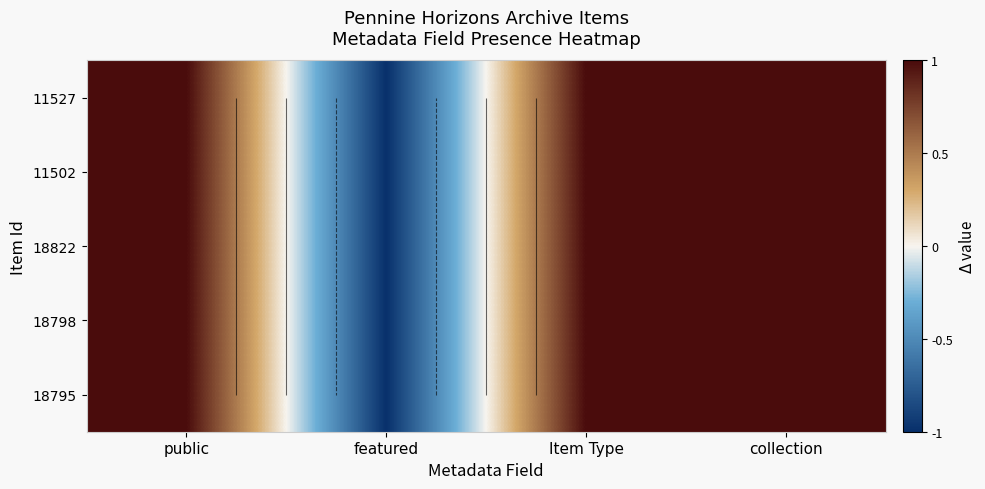

At public, list the series in order from smallest to largest.

11527, 11502, 18822, 18798, 18795